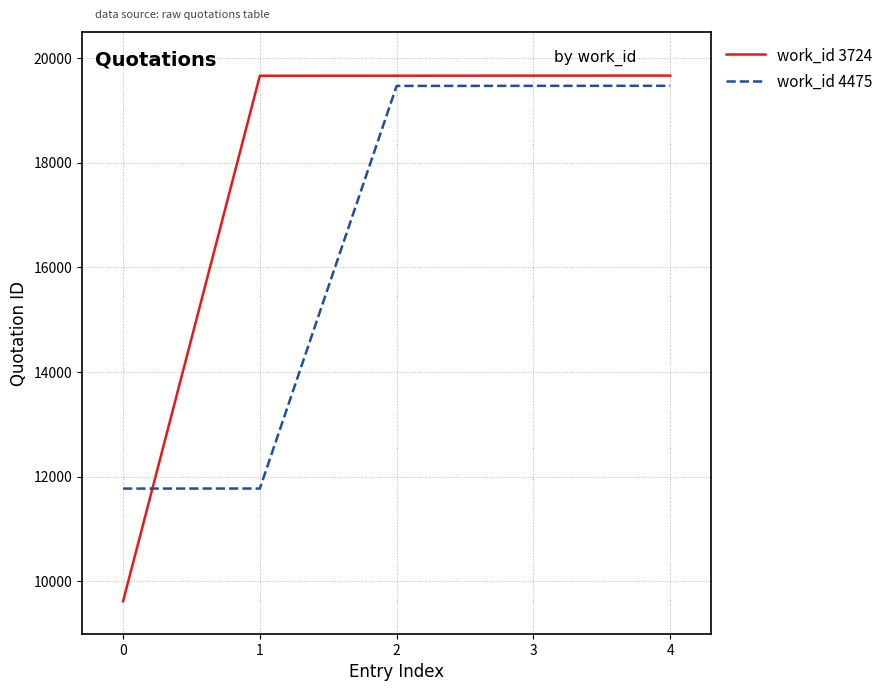

What is the difference between the maximum and minimum values in the work_id 3724 series?

10044